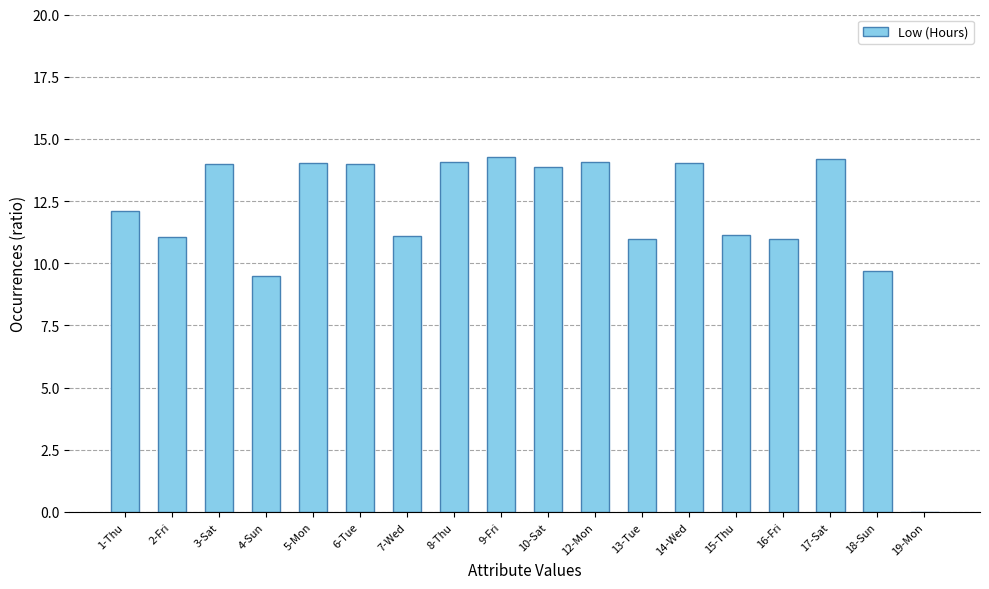

What is the greatest value displayed?

14.3